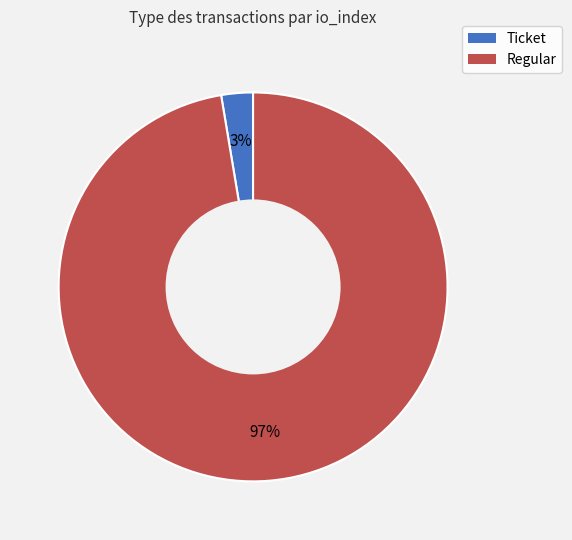

Rank the categories by value from highest to lowest.

Regular, Ticket